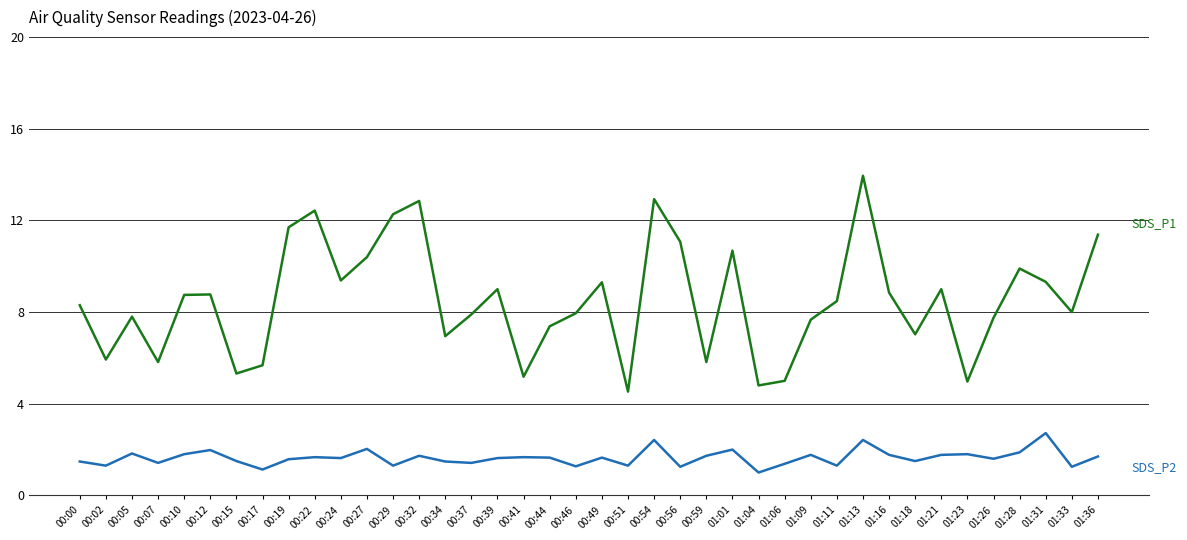

What is the difference between the highest and lowest values at 00:05?

6.0